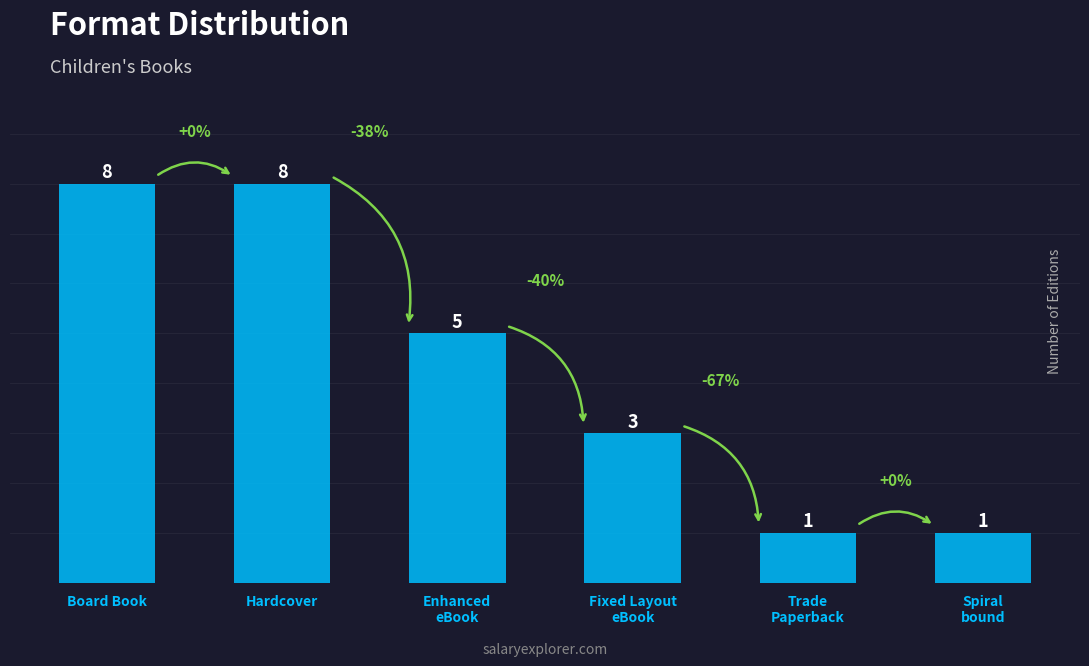

What position from the left is Enhanced
eBook?

3